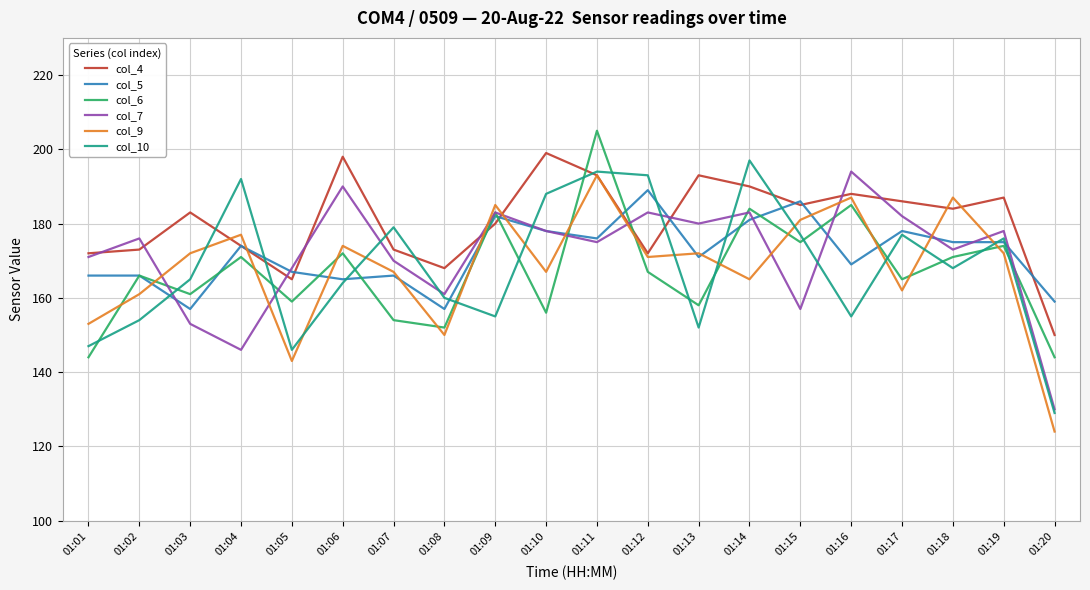

Which series has the largest total across all categories?

col_4